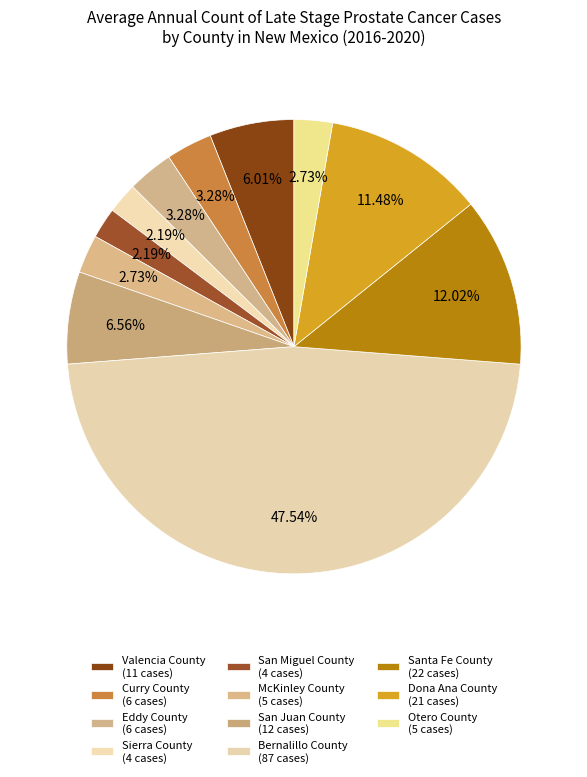

How many slices are in this pie chart?

11